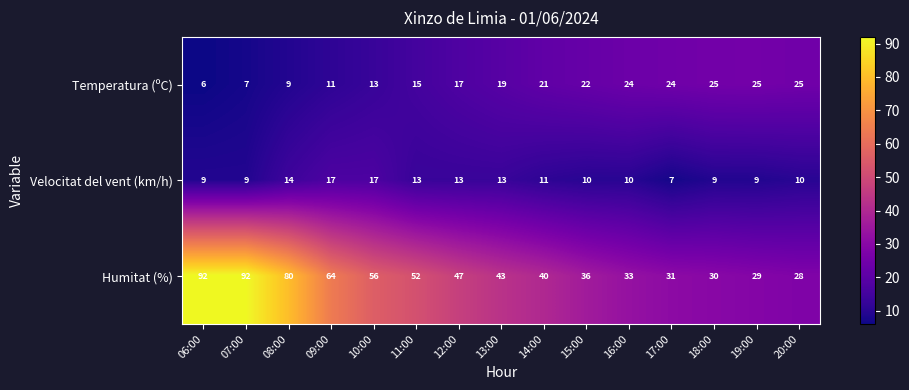

What is the sum of all Temperatura (ºC) values?

263